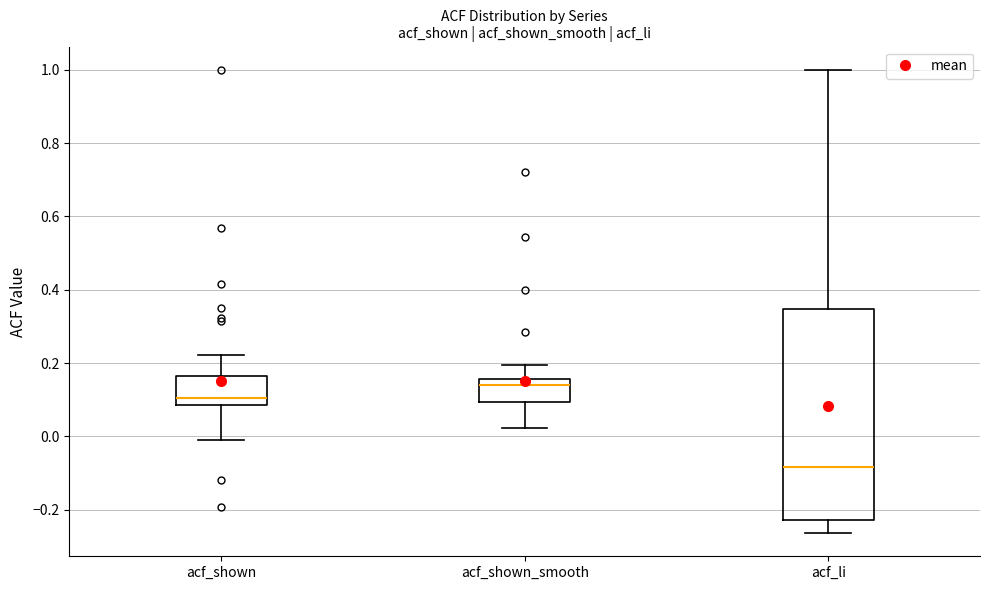

Reading left to right, read every box against the y-axis: the position of its median line, the range the box covers, and the ends of its whiskers. The values are not printed on the chart, so give them approximately, as read against the axis.

acf_shown: median 0.10, box 0.08 to 0.16, whiskers 0.00 to 0.22
acf_shown_smooth: median 0.14, box 0.10 to 0.16, whiskers 0.02 to 0.20
acf_li: median -0.08, box -0.22 to 0.34, whiskers -0.26 to 1.00